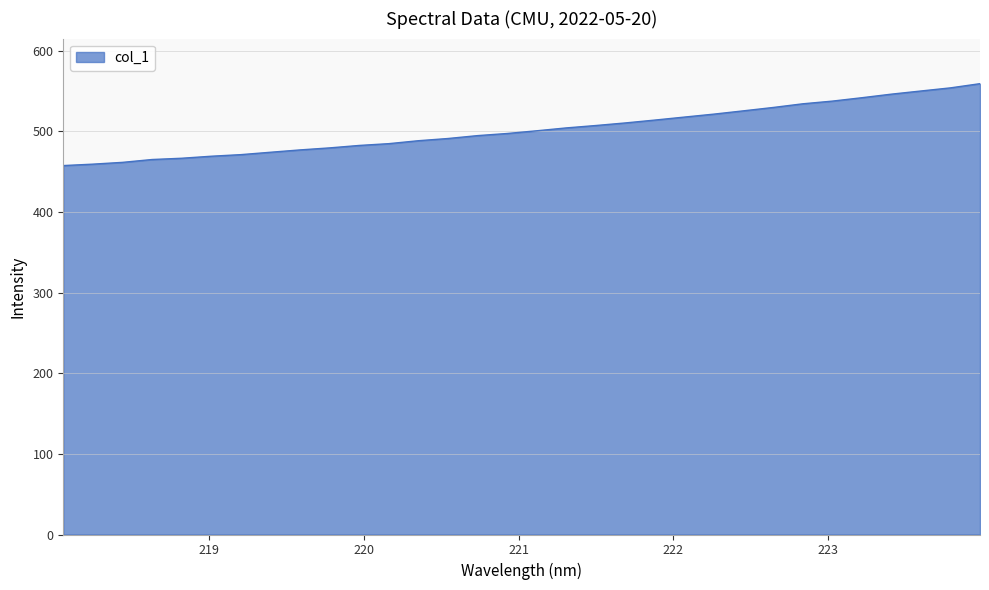

How many values exceed 500?

16